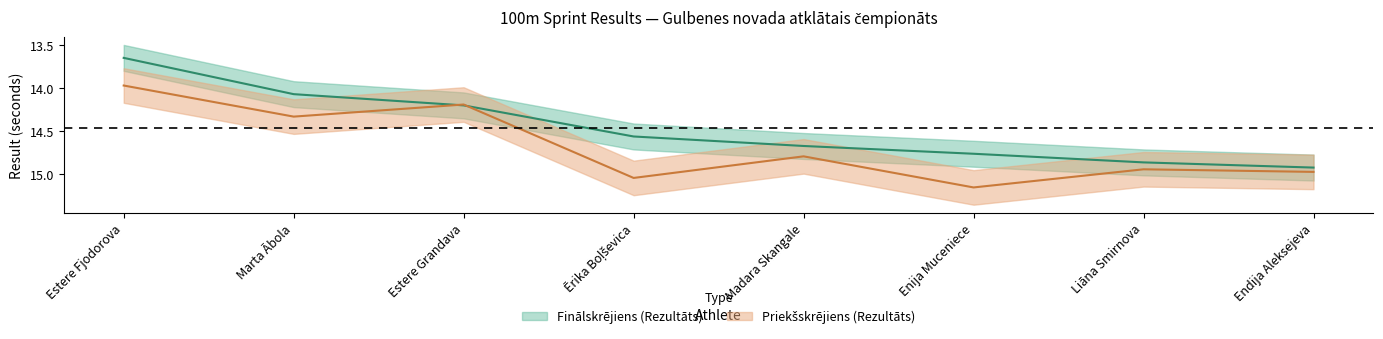

At which label is Finālskrējiens (Rezultāts) closest to 14?

Marta Ābola